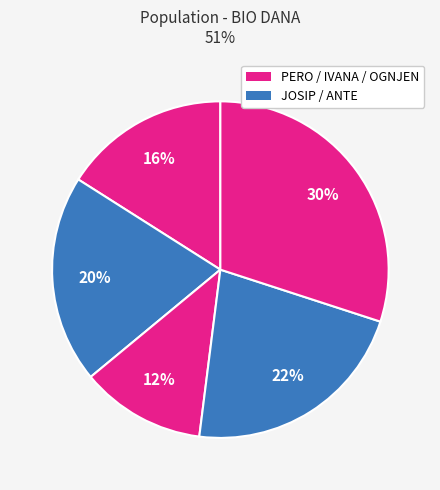

Count the number of slices in the pie.

5